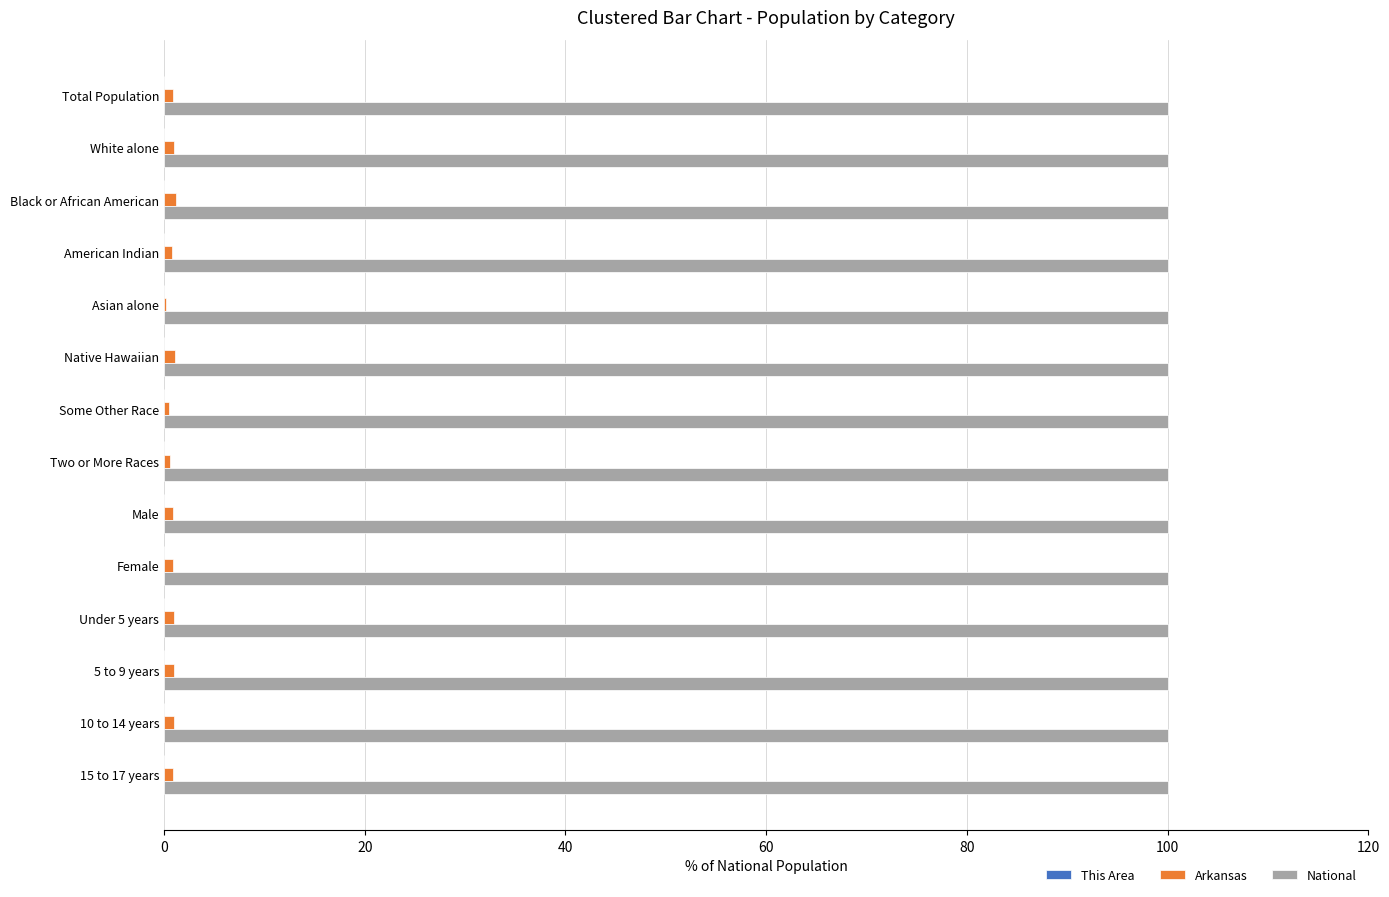

Which series has the largest total across all categories?

National